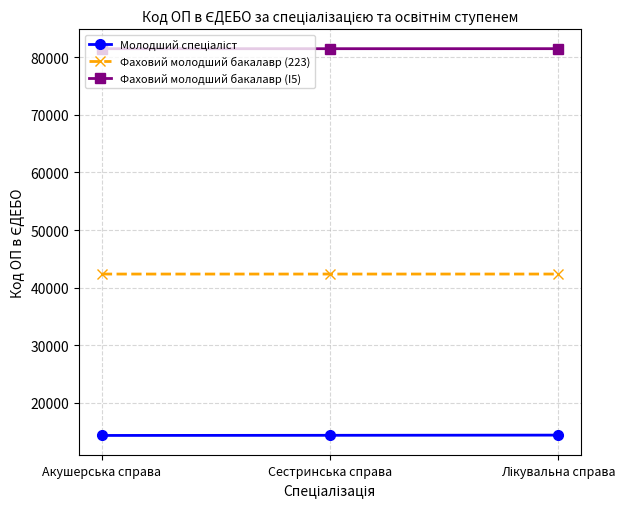

What is the total value across all series at Сестринська справа?

138199